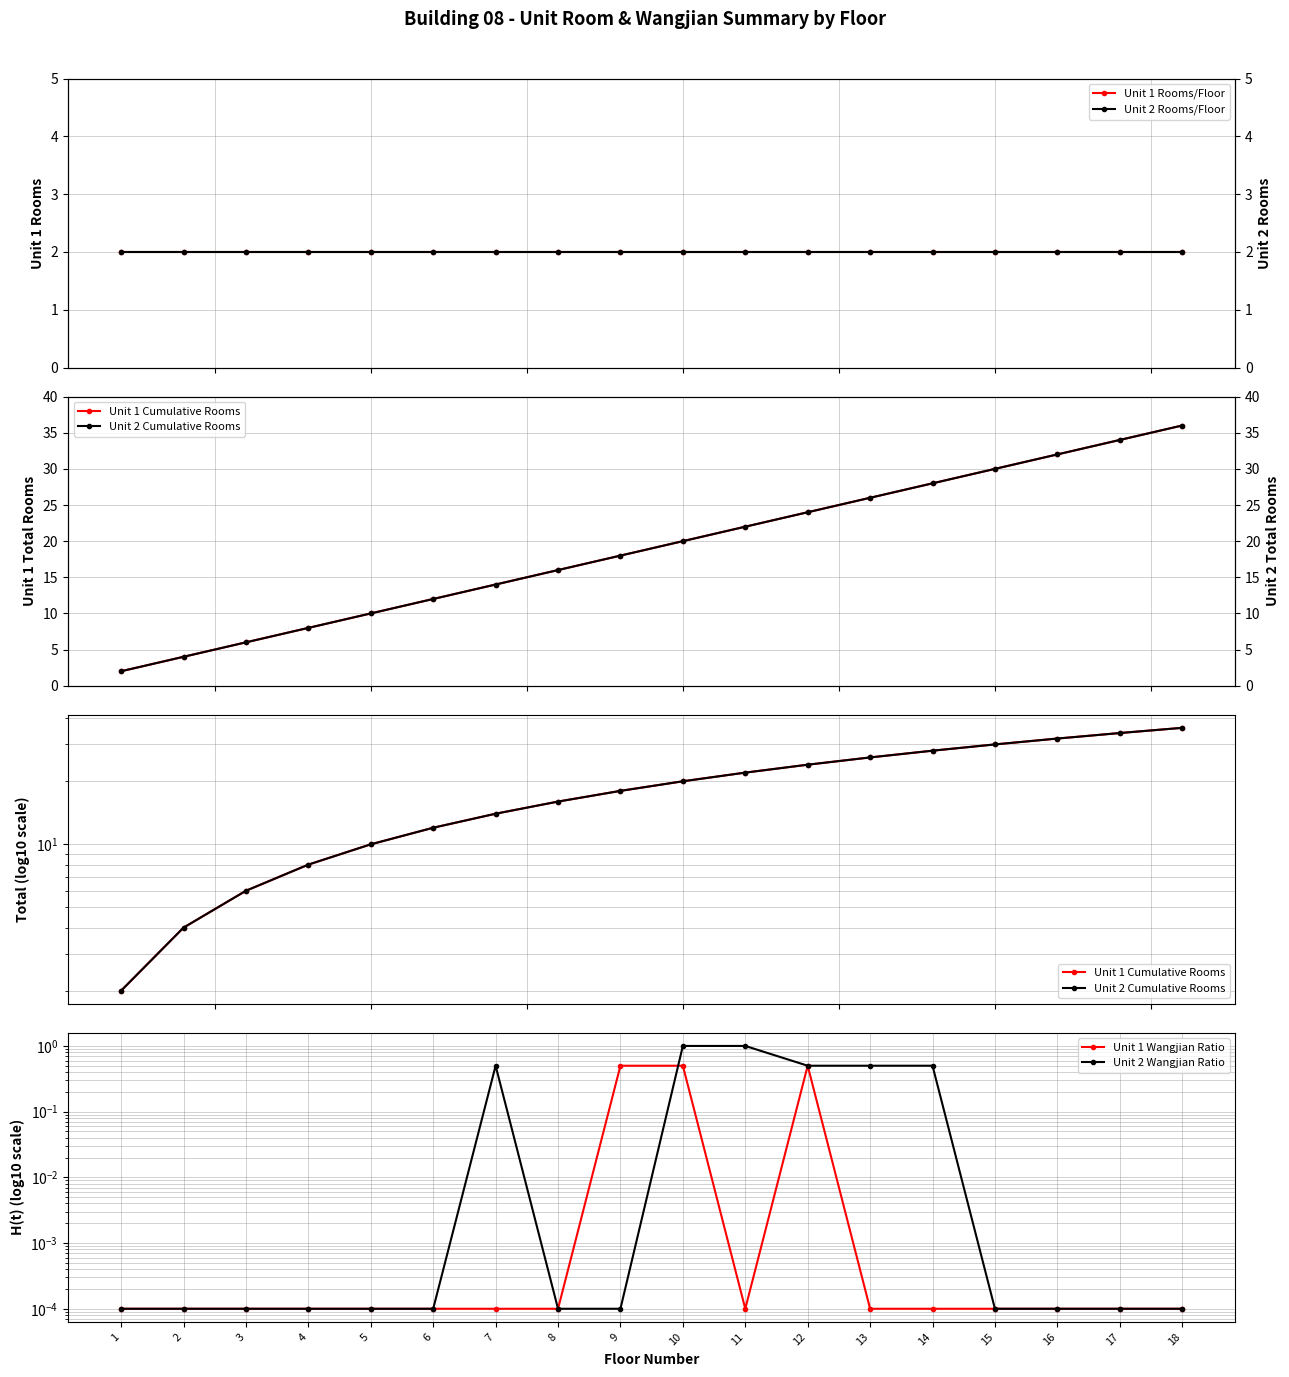

What is the difference between the maximum and minimum values in the Unit 2 Cumulative Rooms series?

34.0